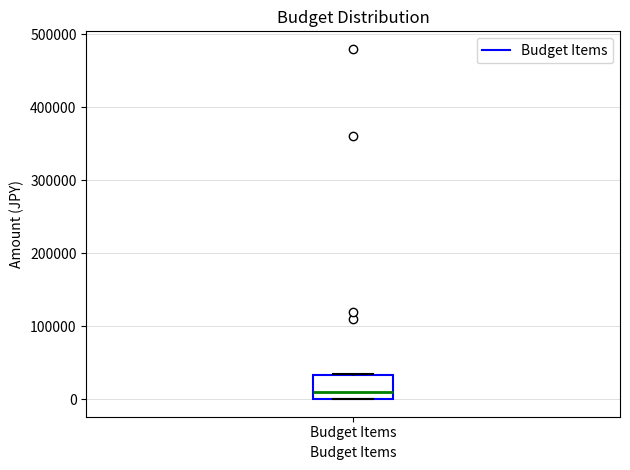

Where is the upper edge of the box for Budget Items on the y-axis? The values are not printed on the chart, so give them approximately, as read against the axis.

30000